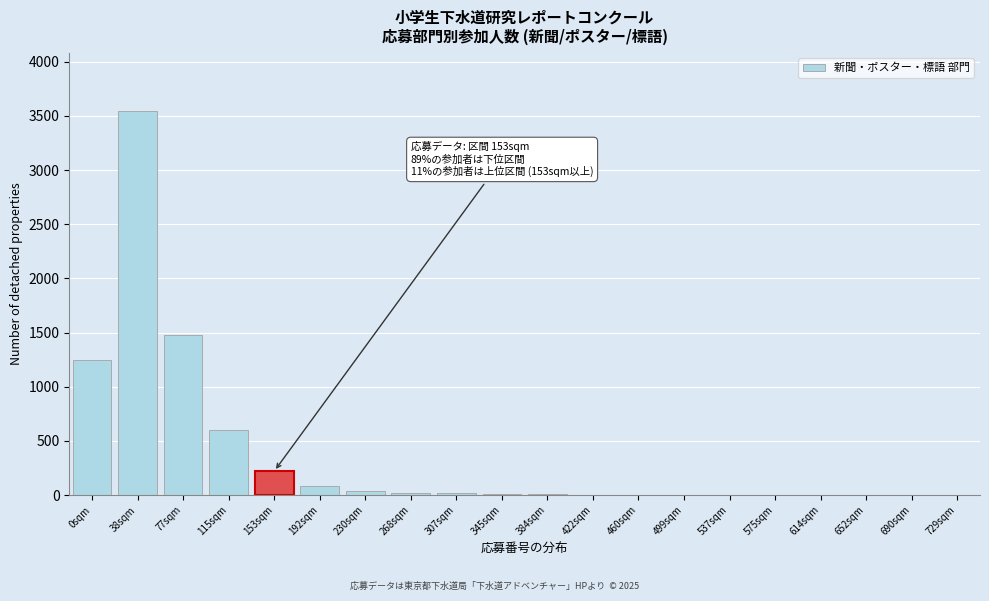

What is the sum of all values?

7290